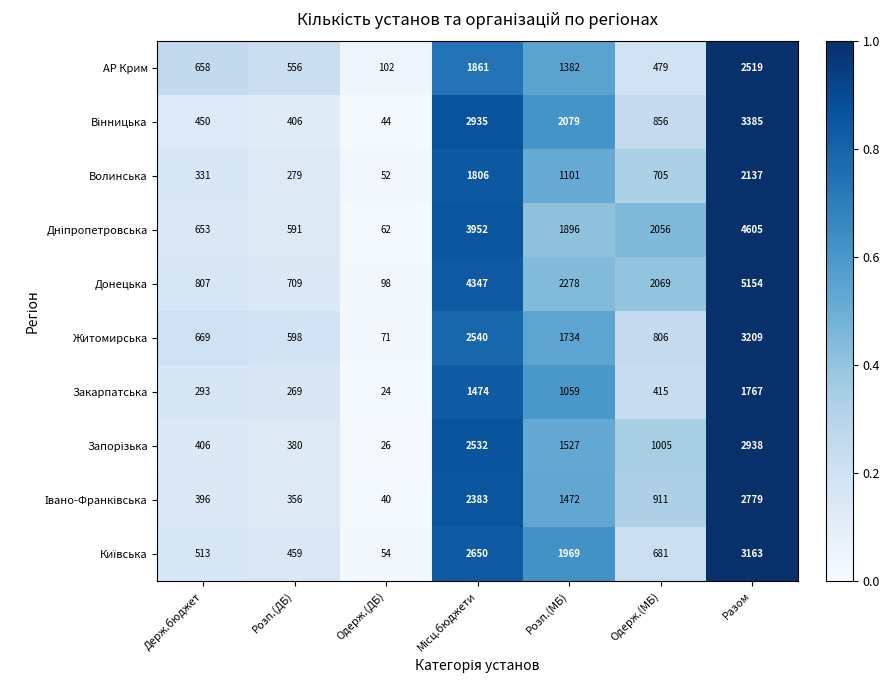

What is the smallest value displayed?

24